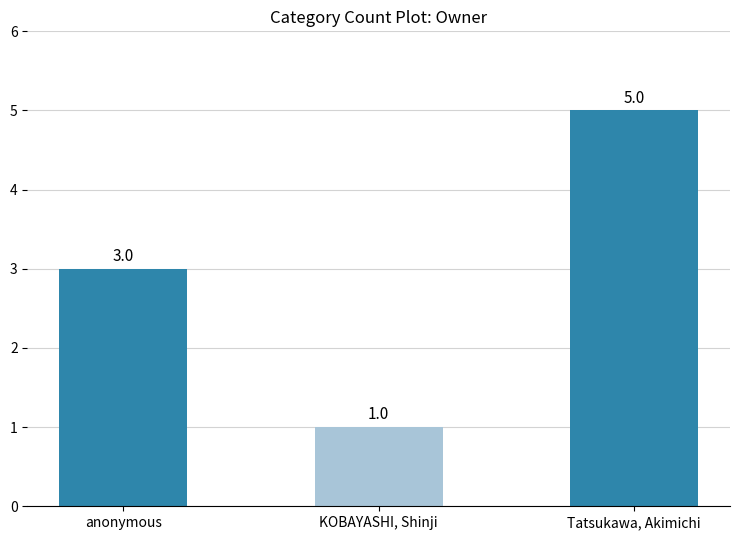

Count the values in the range 1 to 5.

3